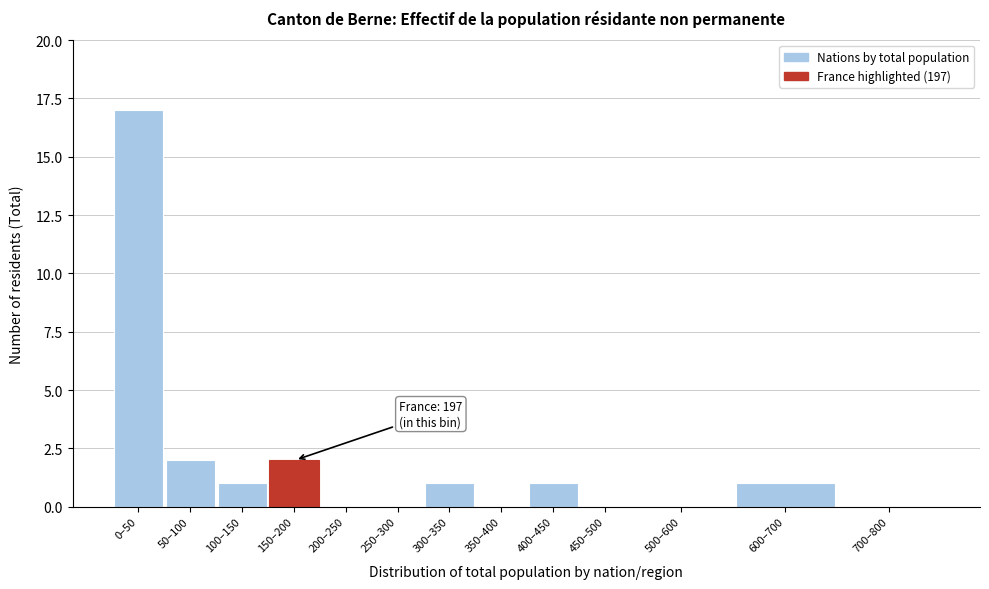

Reading right to left, transcribe all the data shown in this chart.

700–800=0	600–700=1	500–600=0	450–500=0	400–450=1	350–400=0	300–350=1	250–300=0	200–250=0	150–200=2	100–150=1	50–100=2	0–50=17